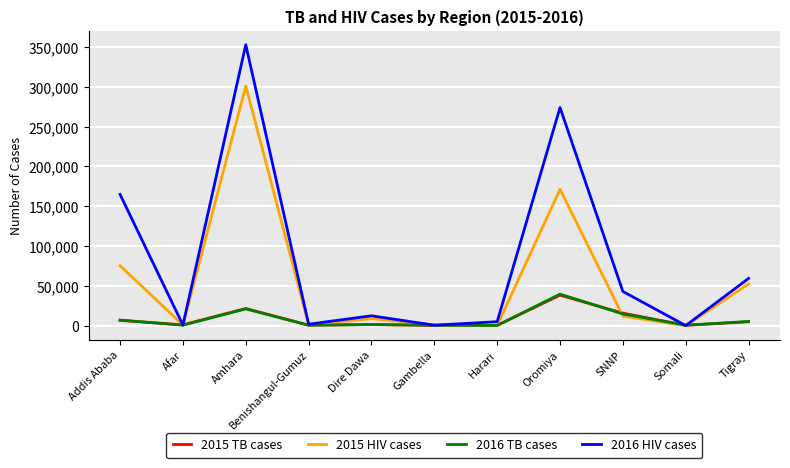

Count the number of data series in this chart.

4